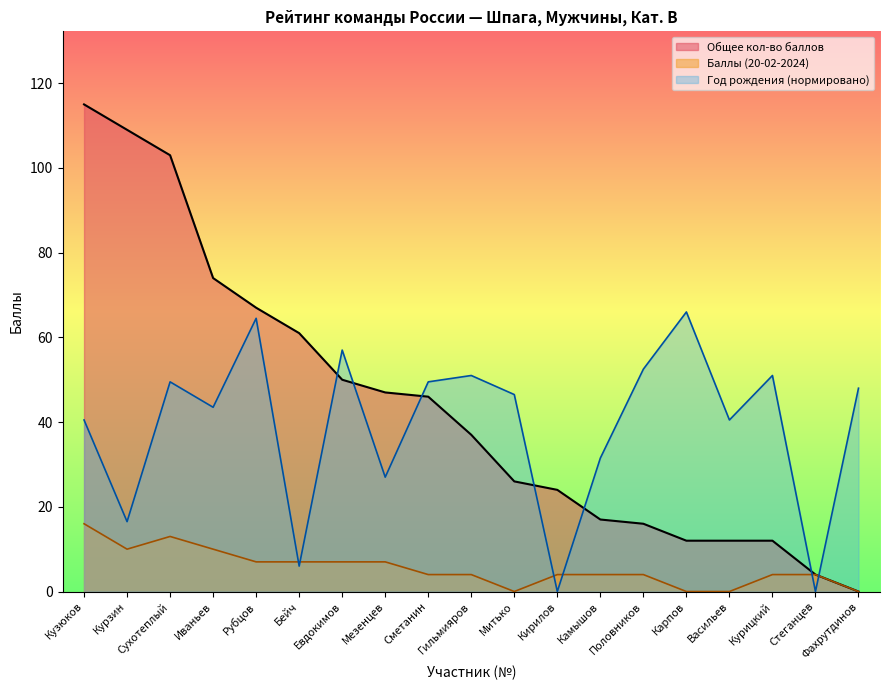

Is the value of Общее кол-во баллов at Сухотеплый greater than the value of Сумма баллов (20-02-2024) at Митько?

Yes